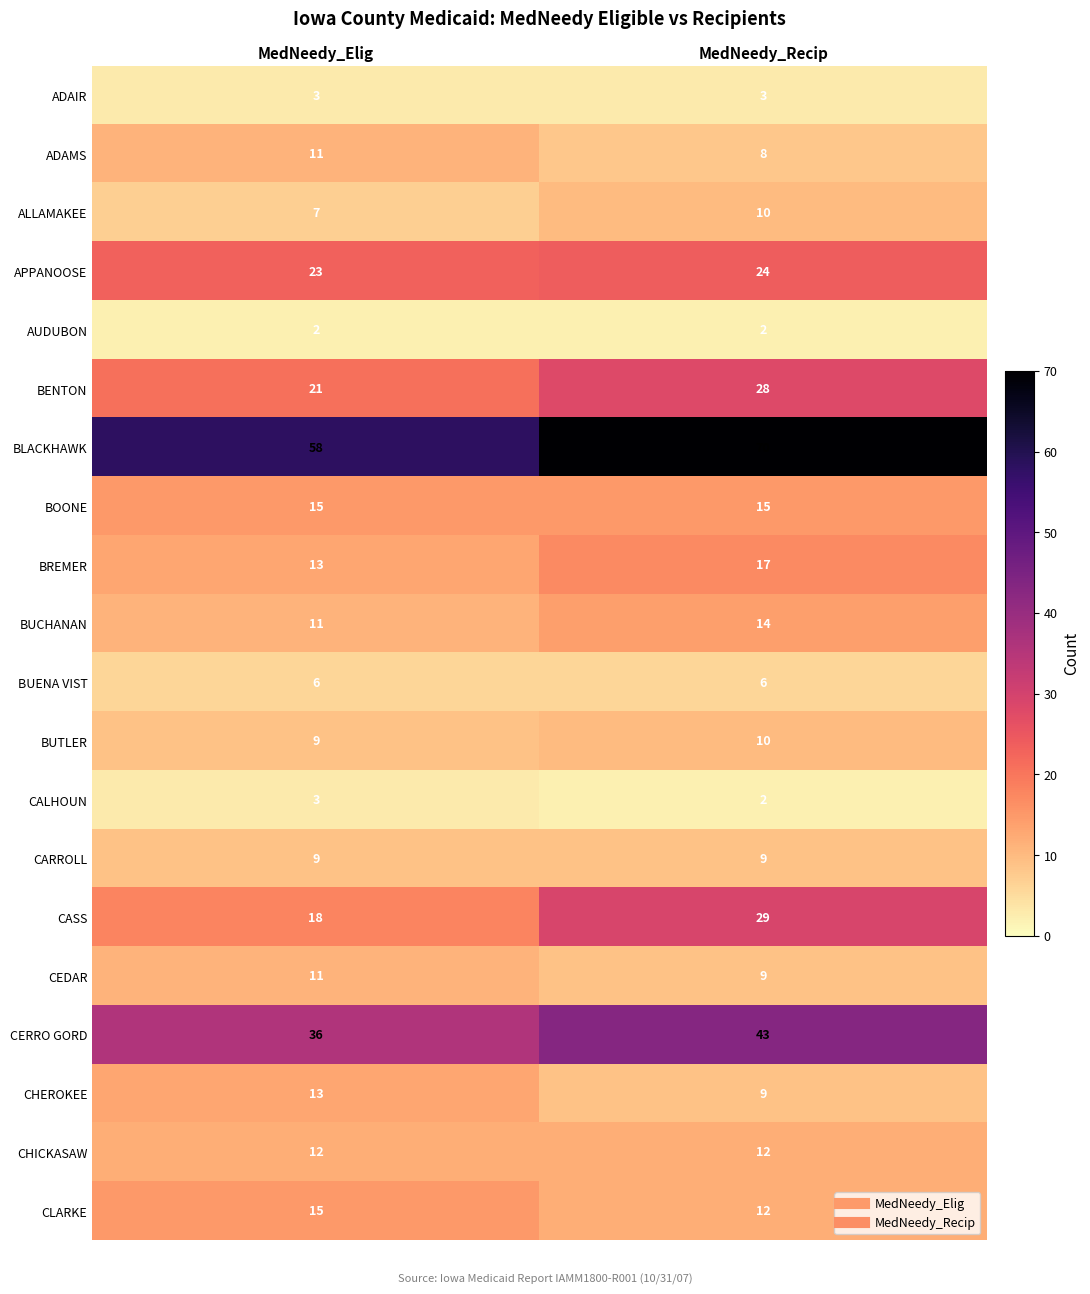

List the labels in order of BLACKHAWK value, largest first.

MedNeedy_Recip, MedNeedy_Elig